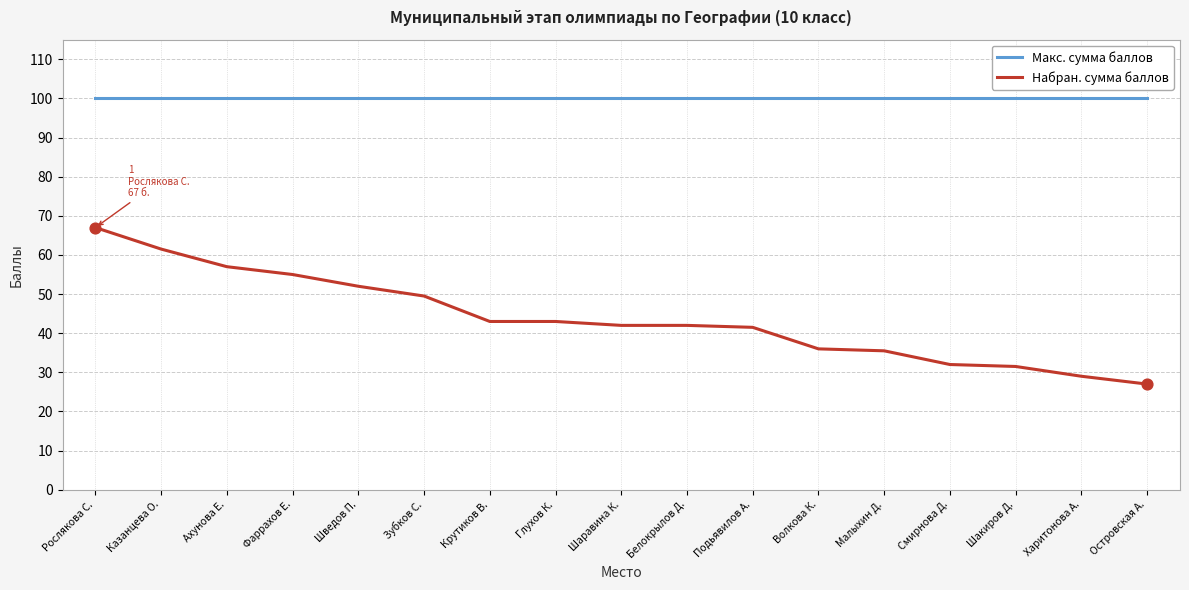

Which series has the widest spread of values?

Набран. сумма баллов